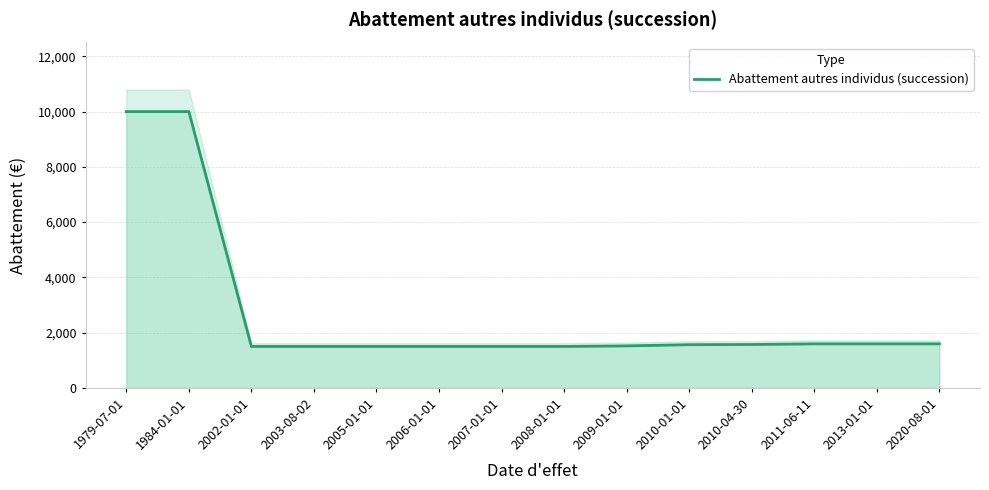

What is the average value?

2745